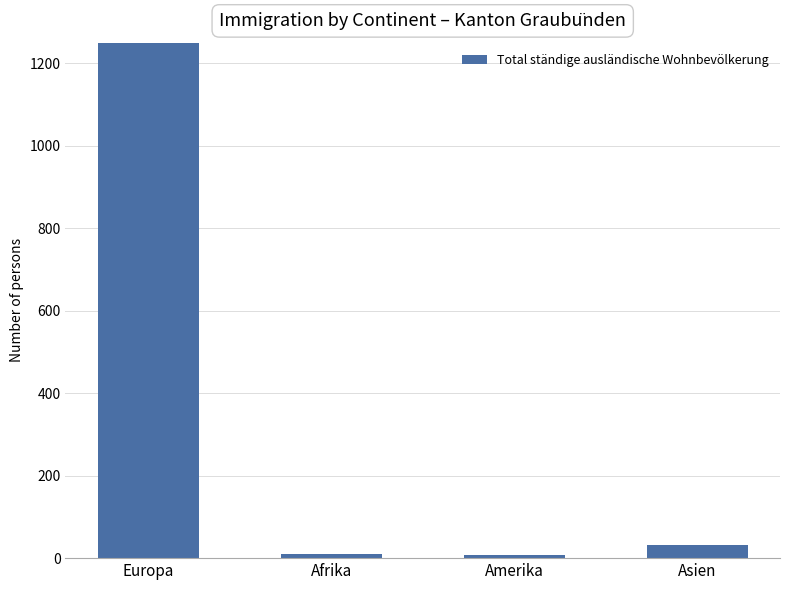

List the labels in order of value, smallest first.

Amerika, Afrika, Asien, Europa